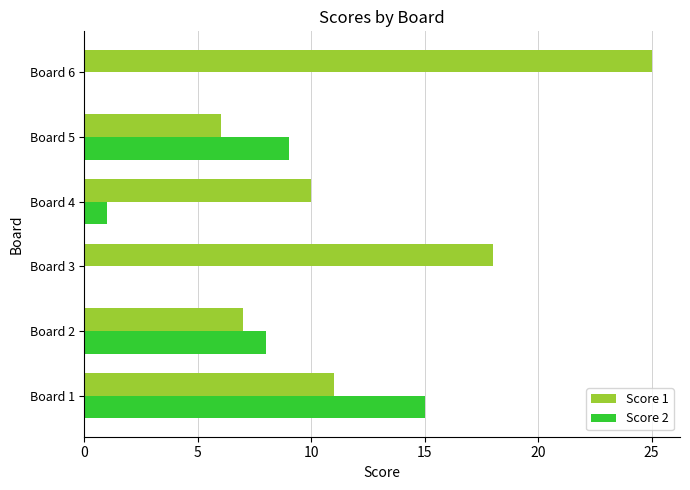

Is it true that Score 1 equals 18 at Board 3?

True